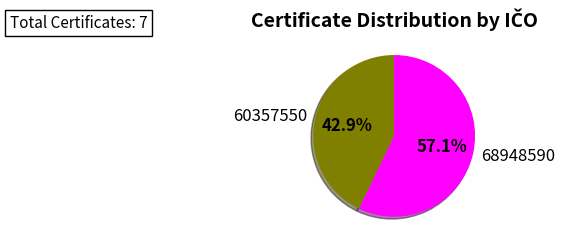

Which category has the smallest portion of the pie?

60357550